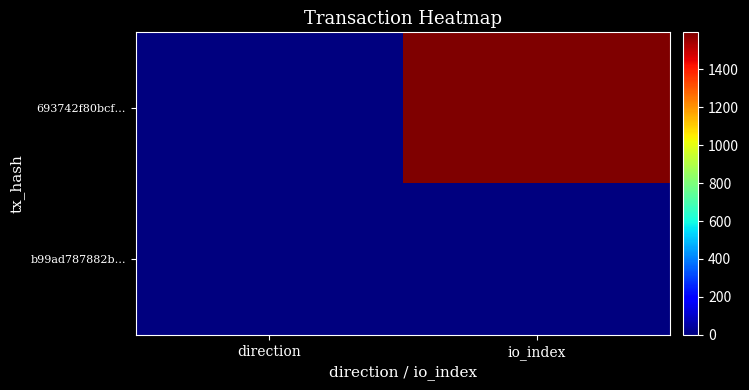

List the series in order of their overall mean, lowest first.

b99ad787882b…, 693742f80bcf…